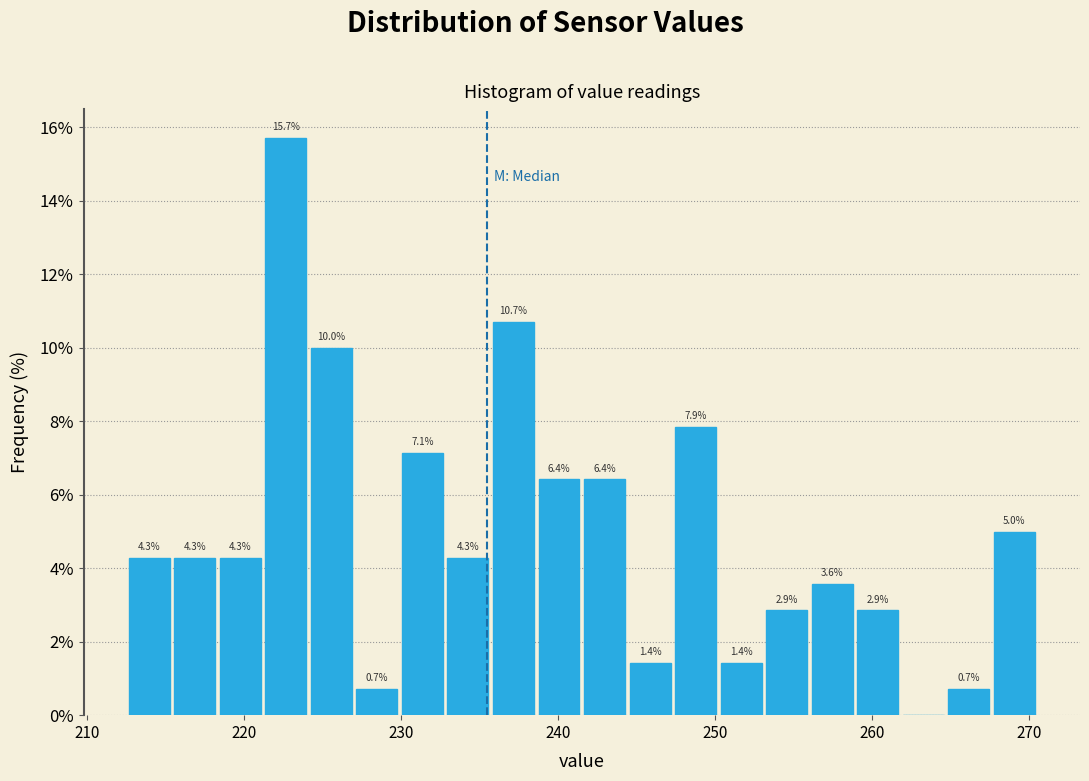

Read against the x-axis, roughly where is the centre of the tallest bar?

223